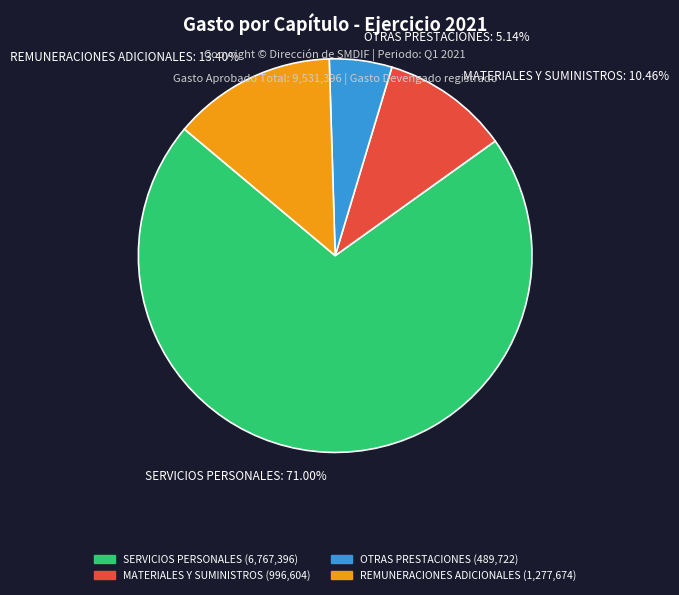

Is SERVICIOS PERSONALES: 71.00% the majority of the pie?

Yes